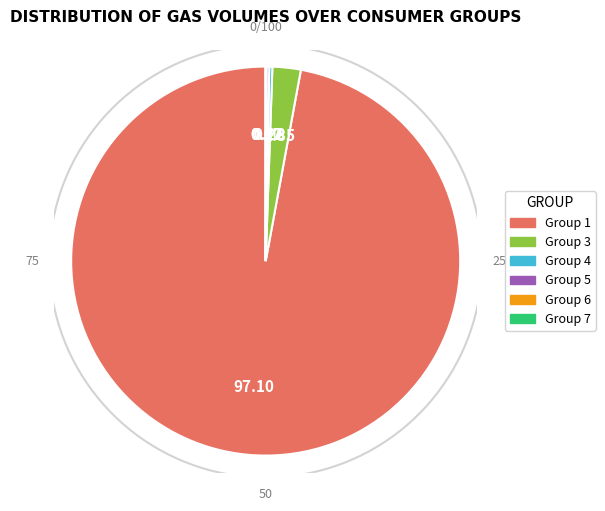

Does any single category account for the majority?

Yes